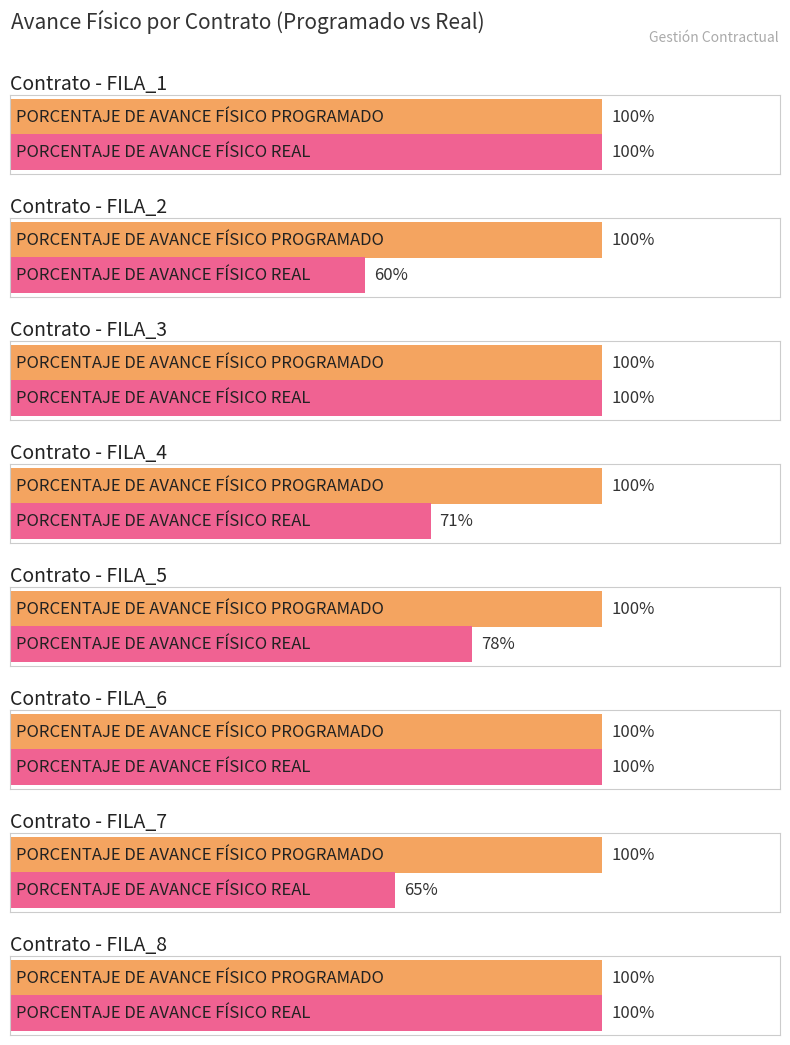

What is the value of the PORCENTAJE DE AVANCE FÍSICO REAL bar at the 15th from the left?

100